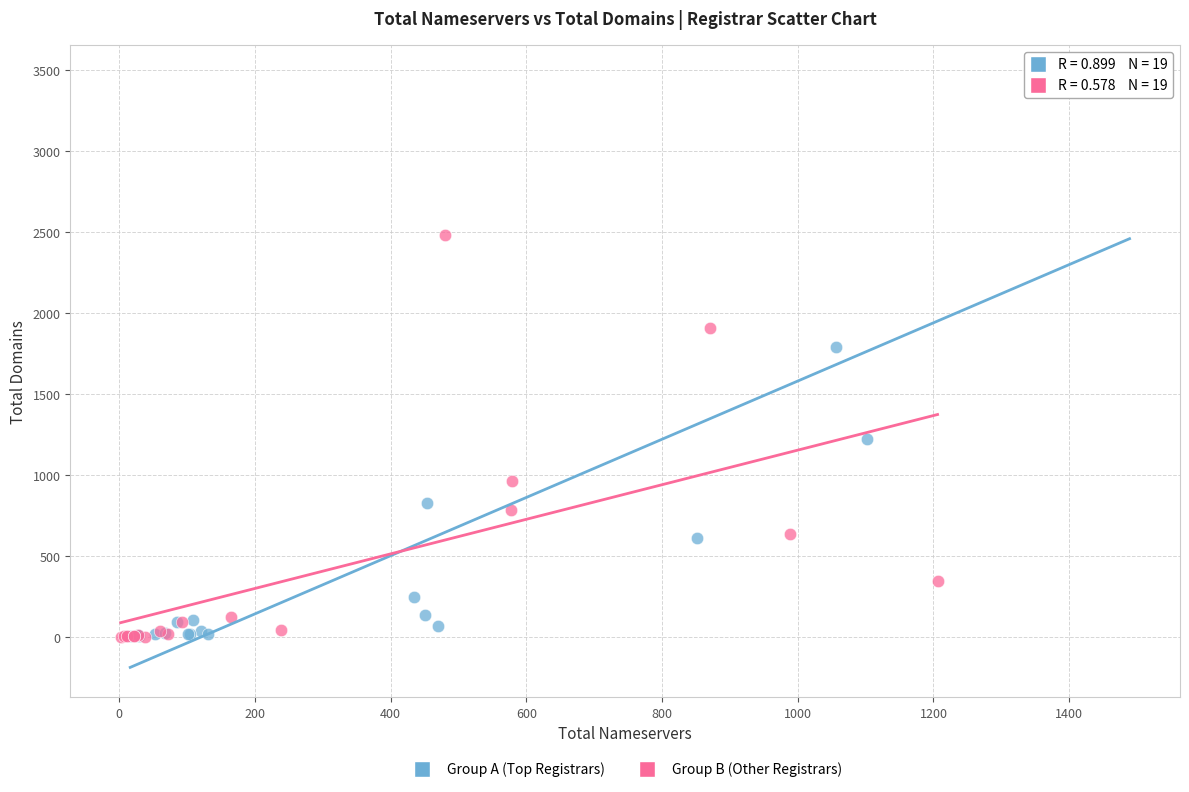

Which series contains the highest Y value?

Group A (Top Registrars)